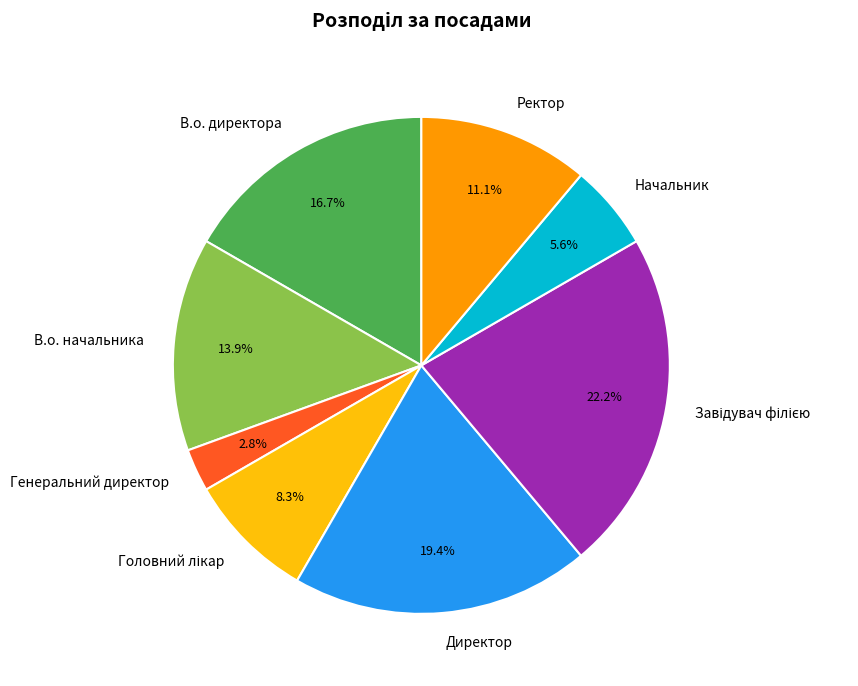

Approximately how many times larger is the value at Директор compared to Начальник?

3.5